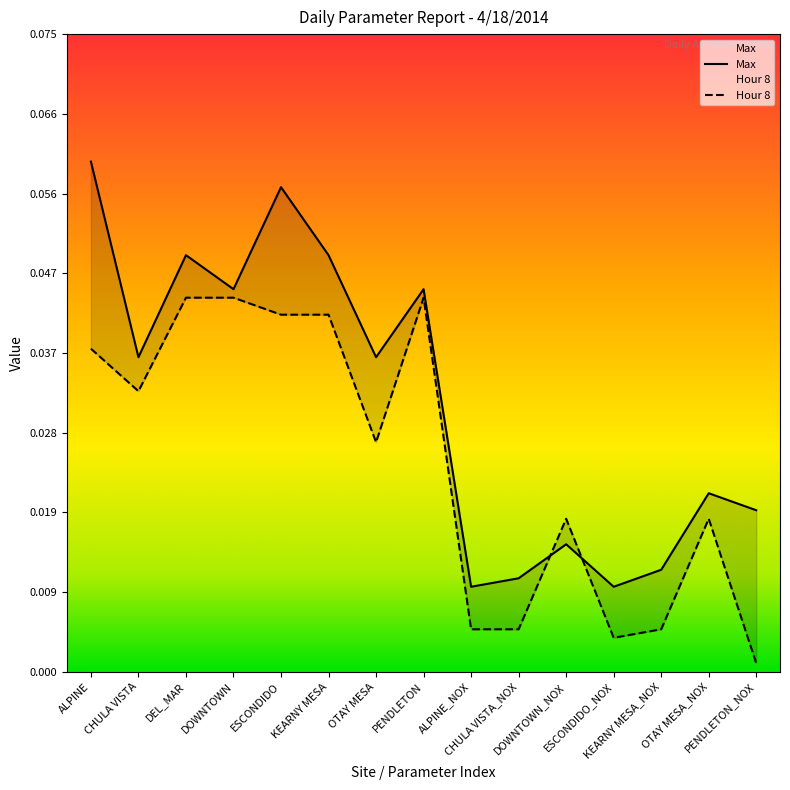

At which category is the sum across all series the highest?

ESCONDIDO